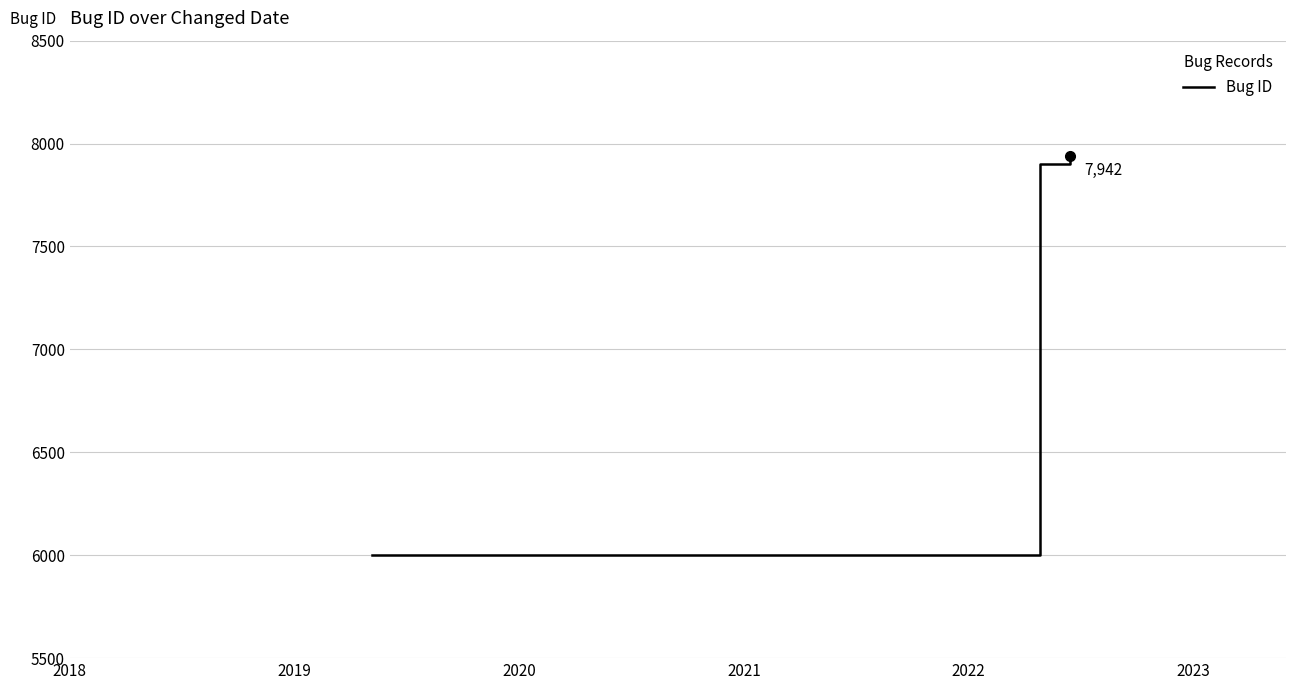

What is the difference between the maximum and minimum values?

1942